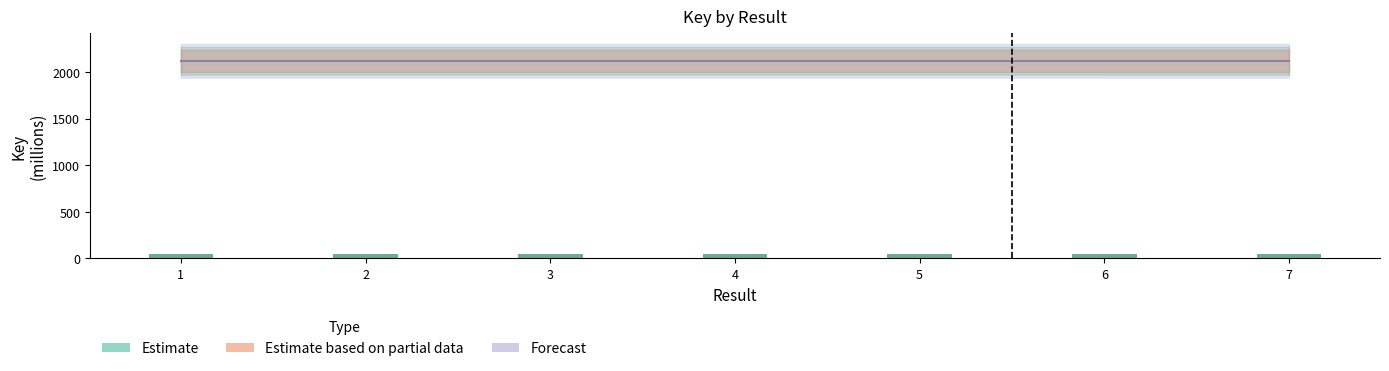

How many bars are there in total?

21